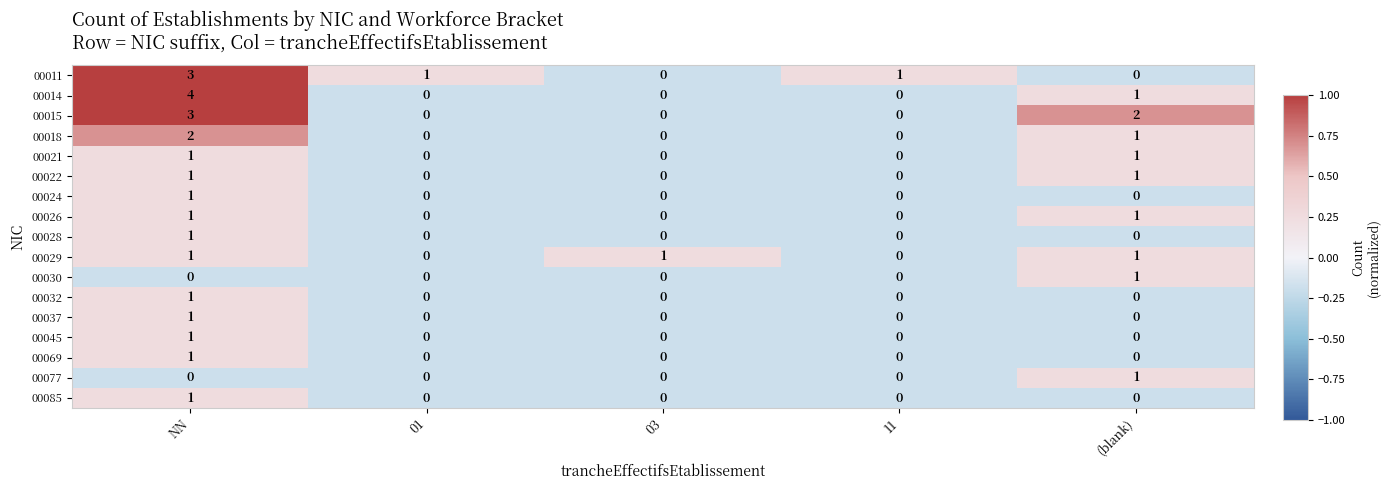

What is the maximum value shown in the chart?

4